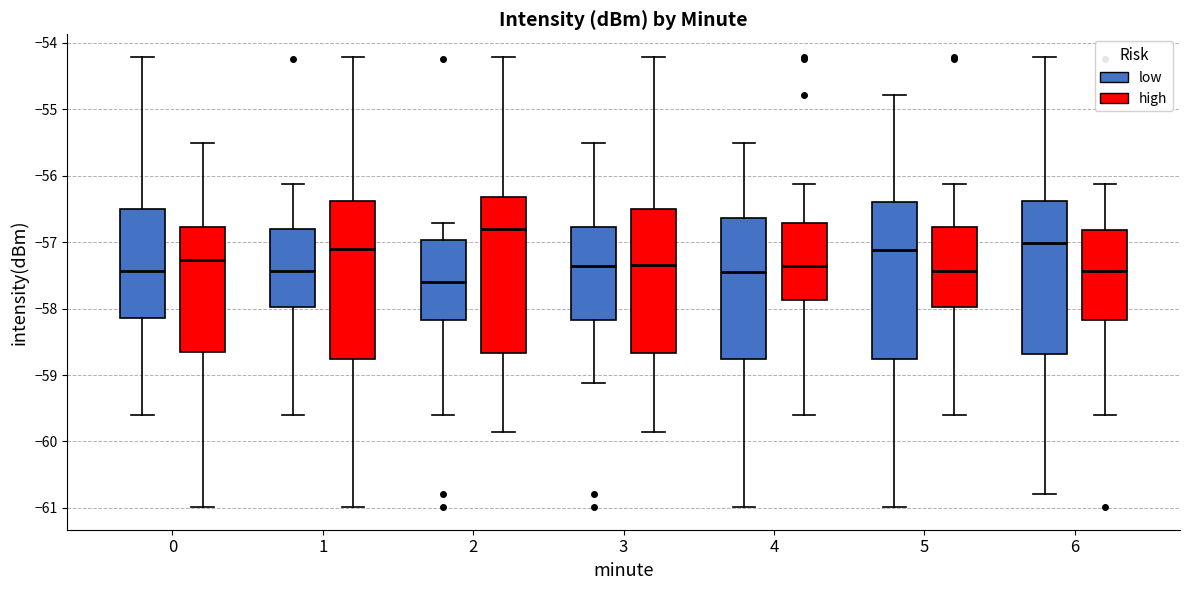

Reading left to right, read every box against the y-axis: the position of its median line, the range the box covers, and the ends of its whiskers. The values are not printed on the chart, so give them approximately, as read against the axis.

0 (low): median -57.4, box -58.1 to -56.5, whiskers -59.6 to -54.2
0 (high): median -57.3, box -58.7 to -56.8, whiskers -61.0 to -55.5
1 (low): median -57.4, box -58.0 to -56.8, whiskers -59.6 to -56.1
1 (high): median -57.1, box -58.8 to -56.4, whiskers -61.0 to -54.2
2 (low): median -57.6, box -58.2 to -57.0, whiskers -59.6 to -56.7
2 (high): median -56.8, box -58.7 to -56.3, whiskers -59.9 to -54.2
3 (low): median -57.4, box -58.2 to -56.8, whiskers -59.1 to -55.5
3 (high): median -57.3, box -58.7 to -56.5, whiskers -59.9 to -54.2
4 (low): median -57.4, box -58.8 to -56.6, whiskers -61.0 to -55.5
4 (high): median -57.4, box -57.9 to -56.7, whiskers -59.6 to -56.1
5 (low): median -57.1, box -58.8 to -56.4, whiskers -61.0 to -54.8
5 (high): median -57.4, box -58.0 to -56.8, whiskers -59.6 to -56.1
6 (low): median -57.0, box -58.7 to -56.4, whiskers -60.8 to -54.2
6 (high): median -57.4, box -58.2 to -56.8, whiskers -59.6 to -56.1